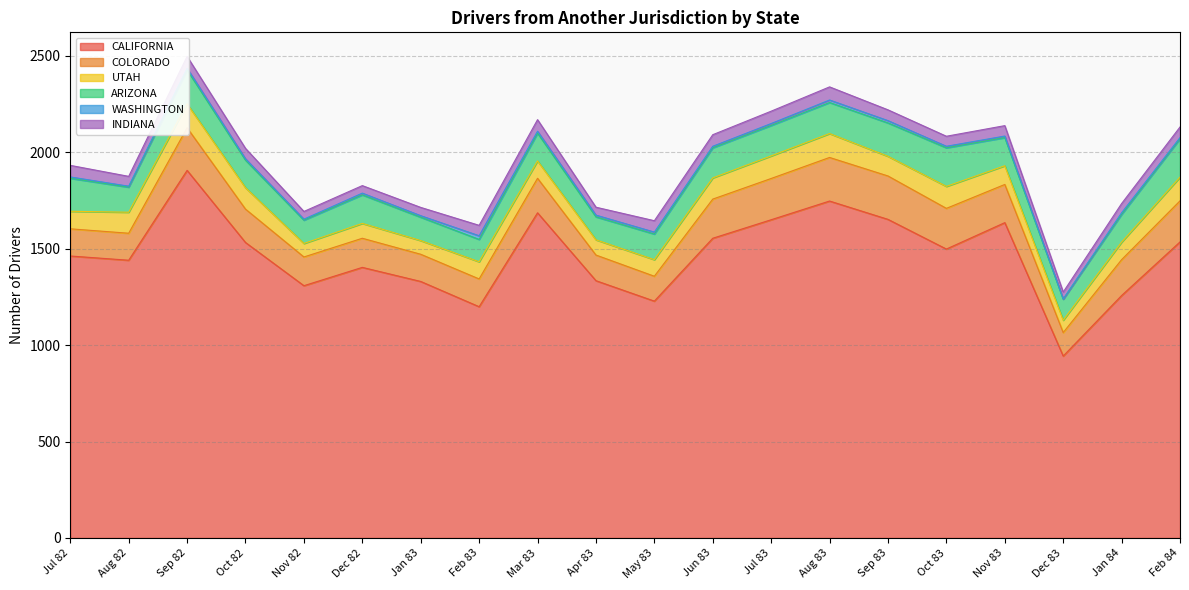

Where do ARIZONA and COLORADO first cross each other?

Jul 82 and Aug 82